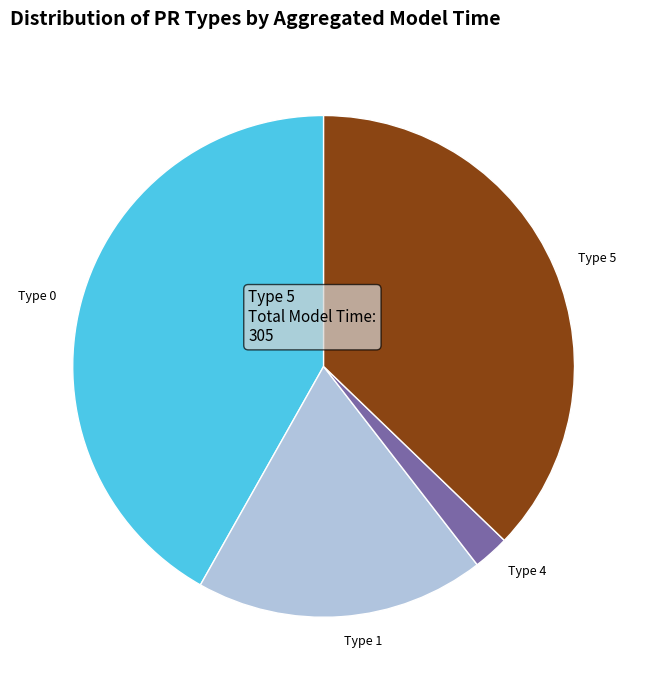

How many slices are in this pie chart?

4